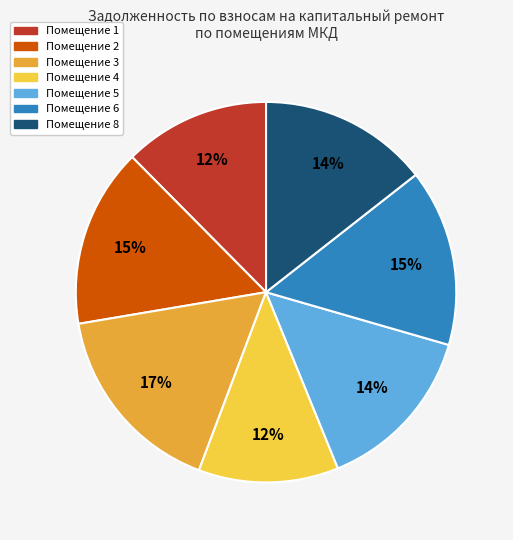

To the nearest percent, what is the difference between the largest and smallest slice percentages?

5%